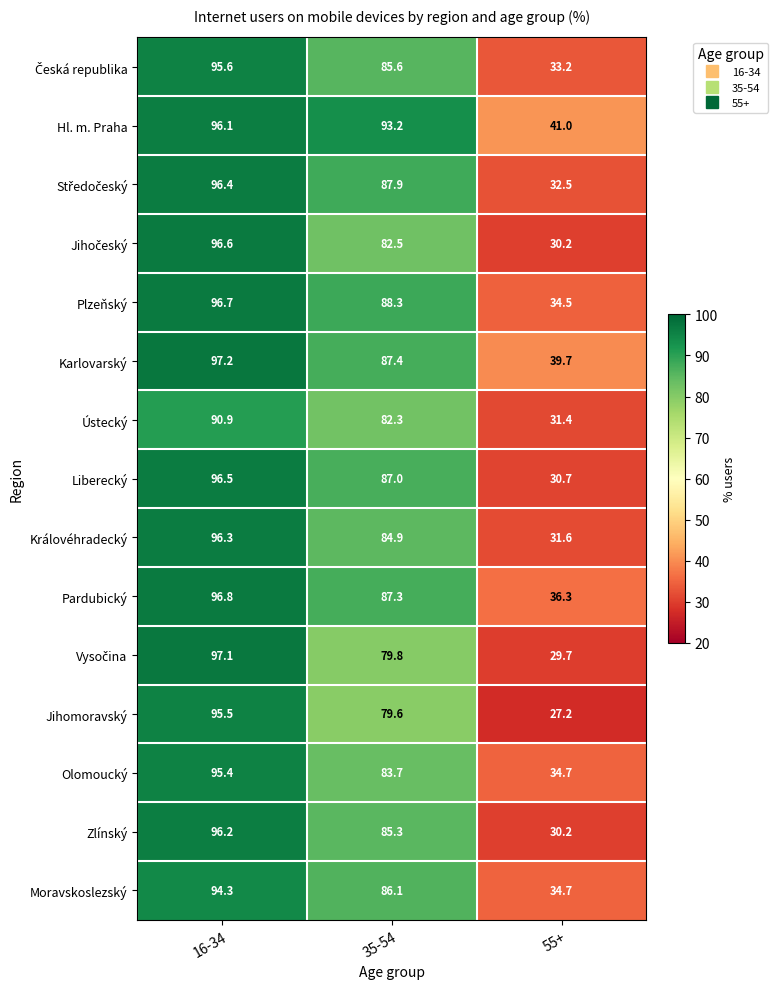

Count the number of categories in the chart.

3